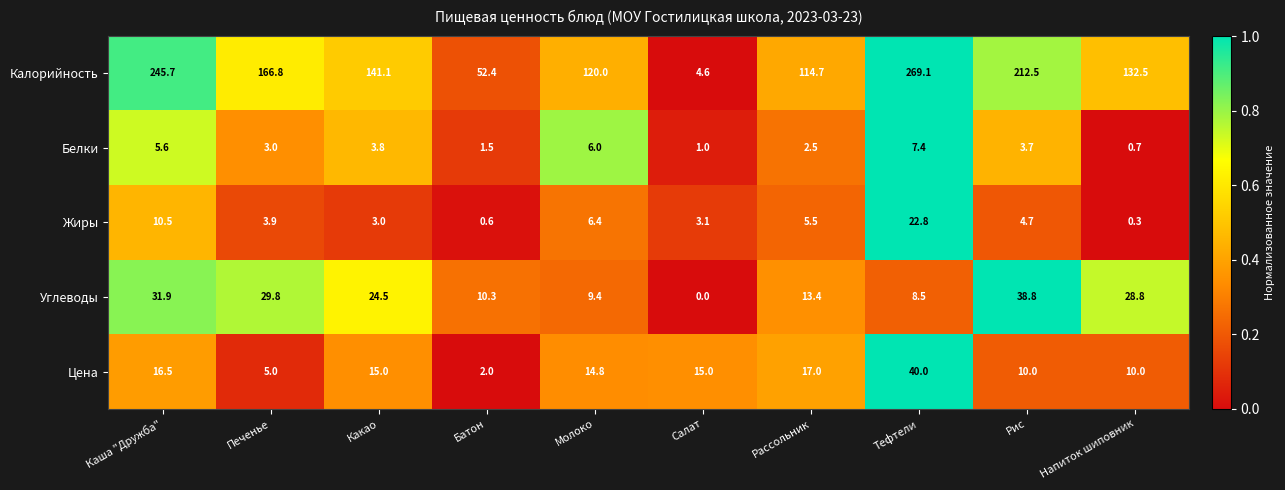

At Печенье, list the series in order from smallest to largest.

Белки, Жиры, Цена, Углеводы, Калорийность